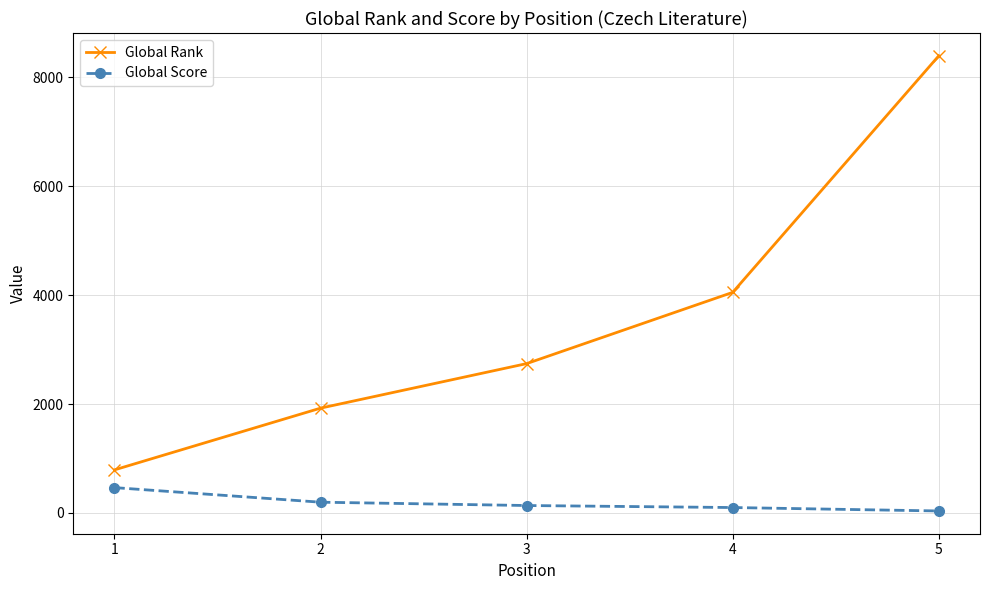

What is the spread (max minus min) of values at 1?

326